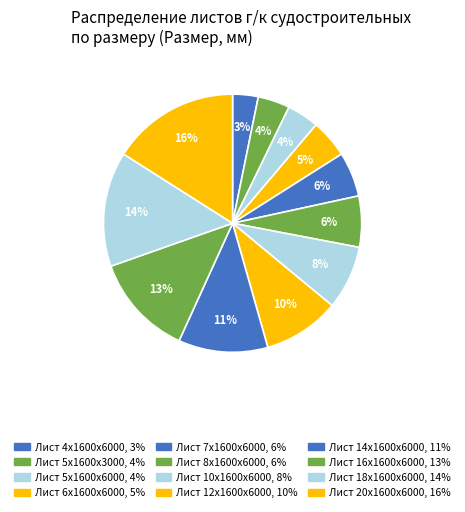

Is it true that Лист 7х1600х6000 is 6% of the pie?

True